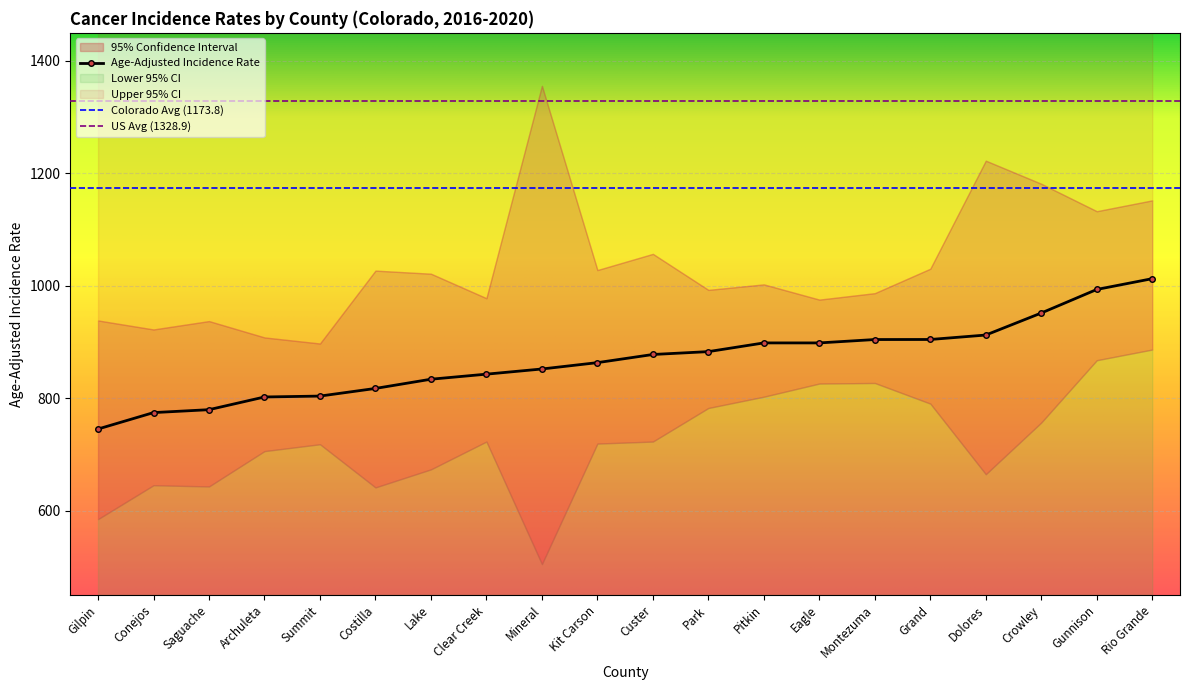

How many data points in Upper 95% CI are less than 1021?

10